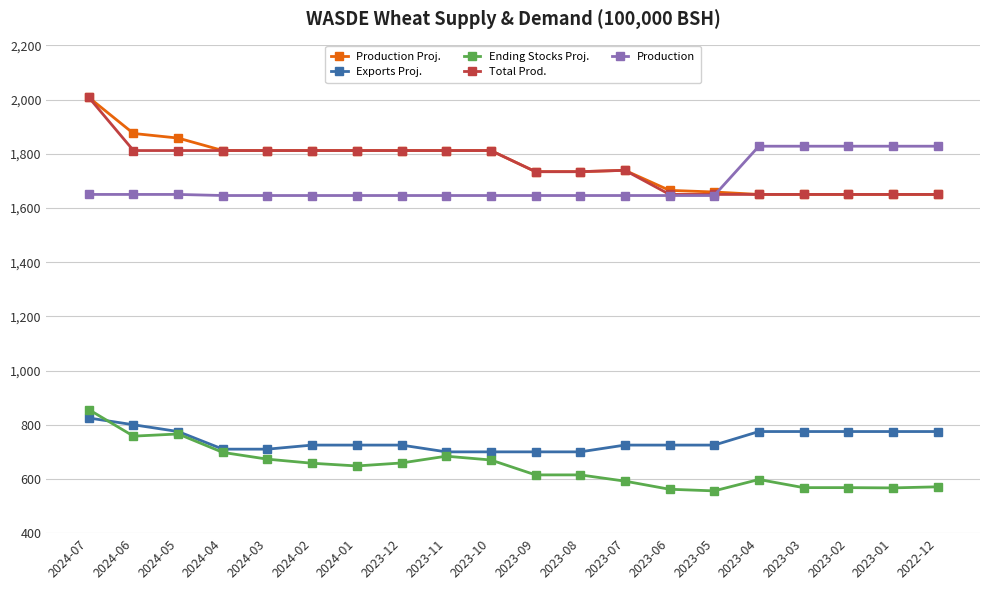

The Total Prod. series shows 1812 at 2023-11. True or false?

True